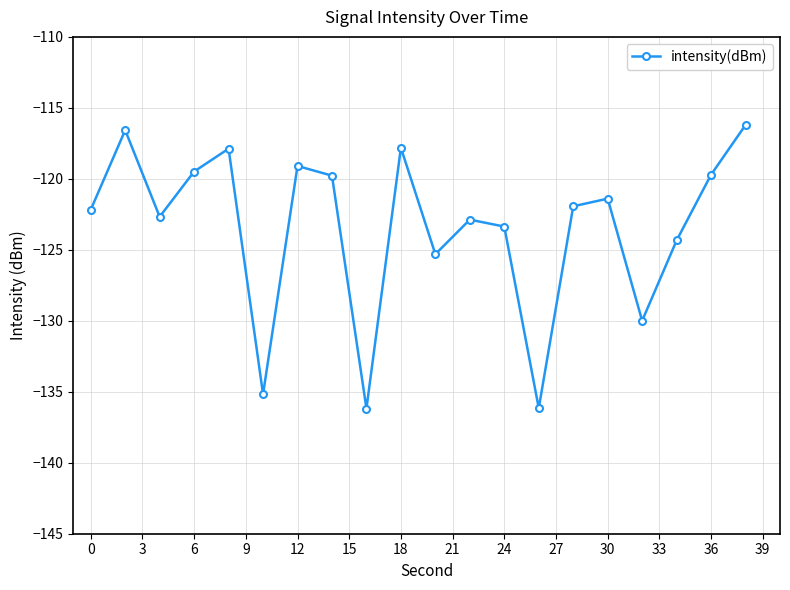

What is the difference between the second highest and minimum values?

19.6